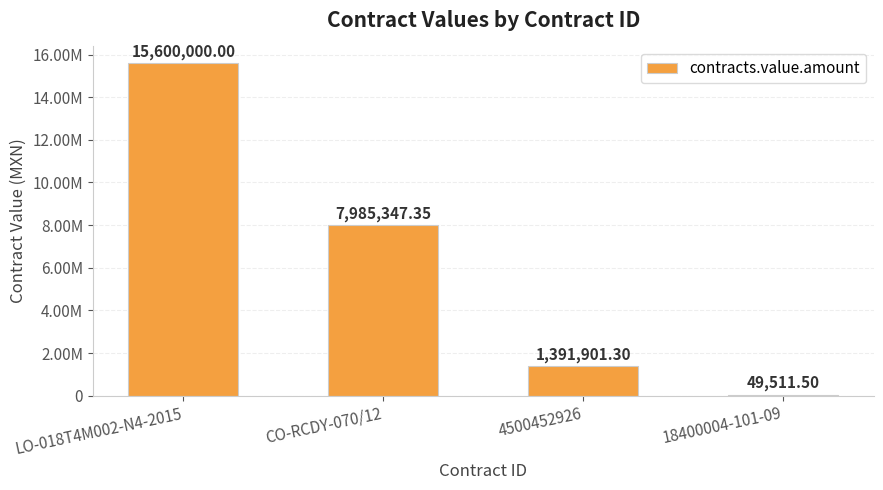

Which label corresponds to the largest value in the chart?

LO-018T4M002-N4-2015